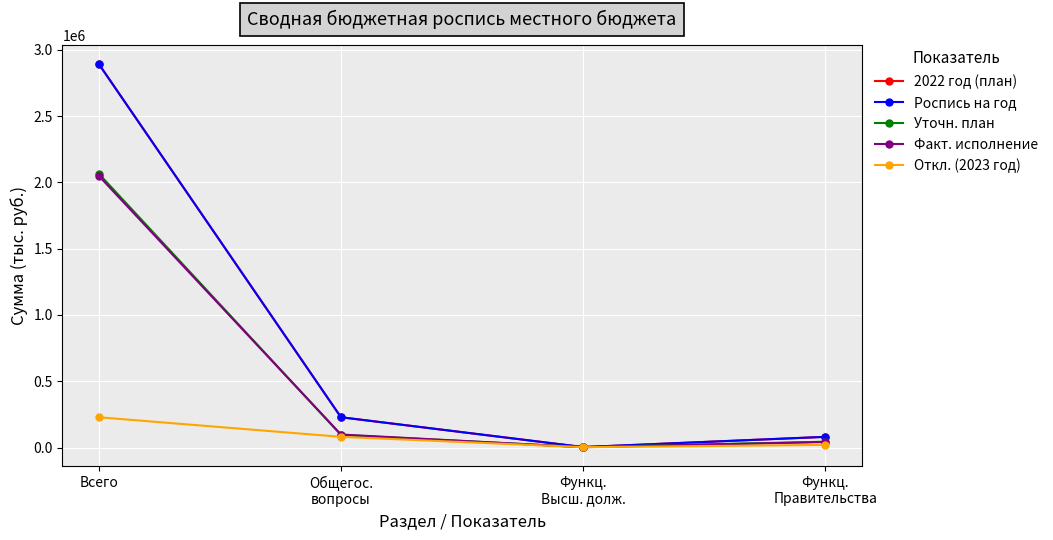

Is this an area chart (filled region under the line)?

No